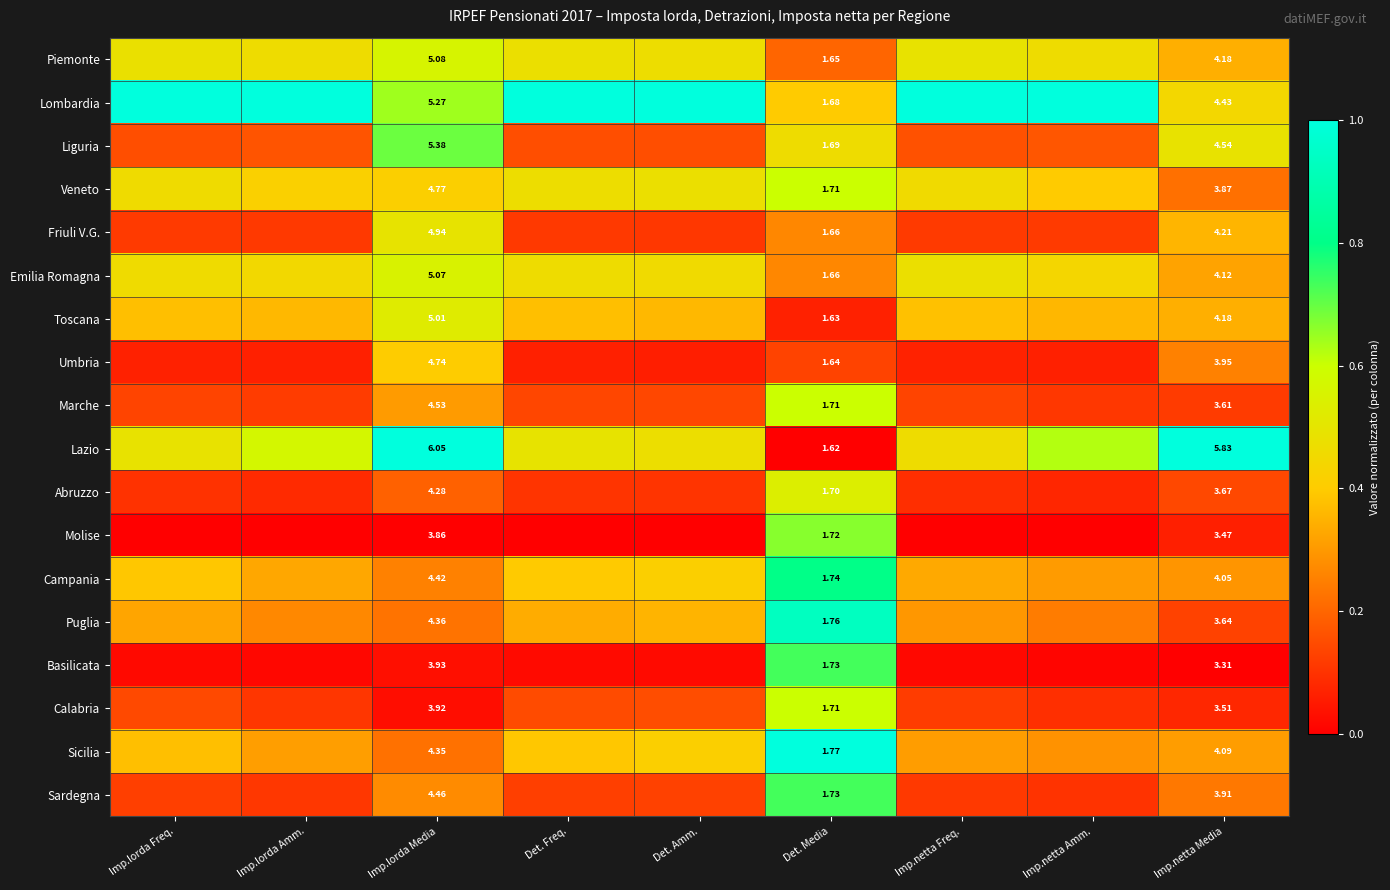

At how many categories does at least one series exceed 0?

9